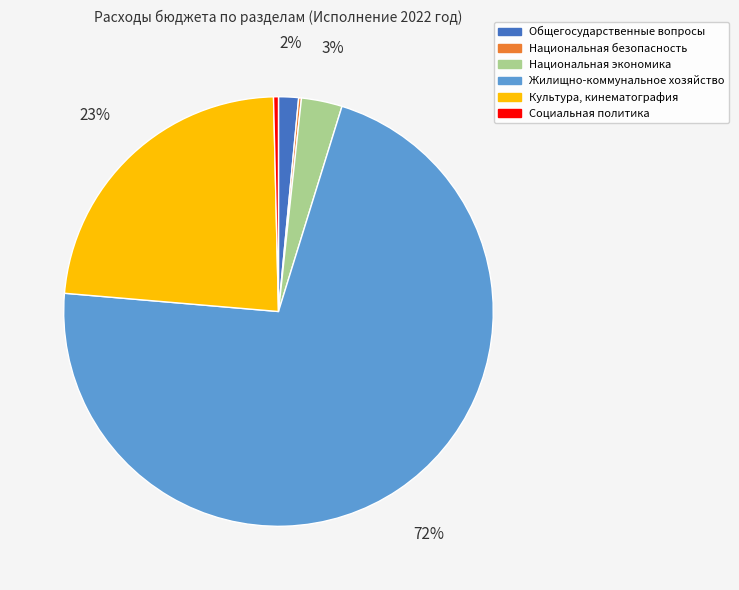

True or false: Национальная экономика accounts for 3% of the total.

True